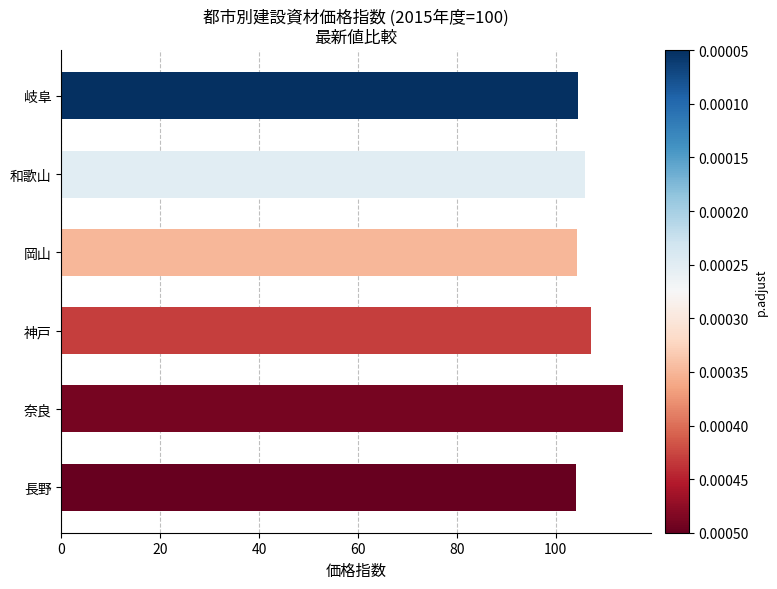

What is the value of the 6th bar from the left?

104.4